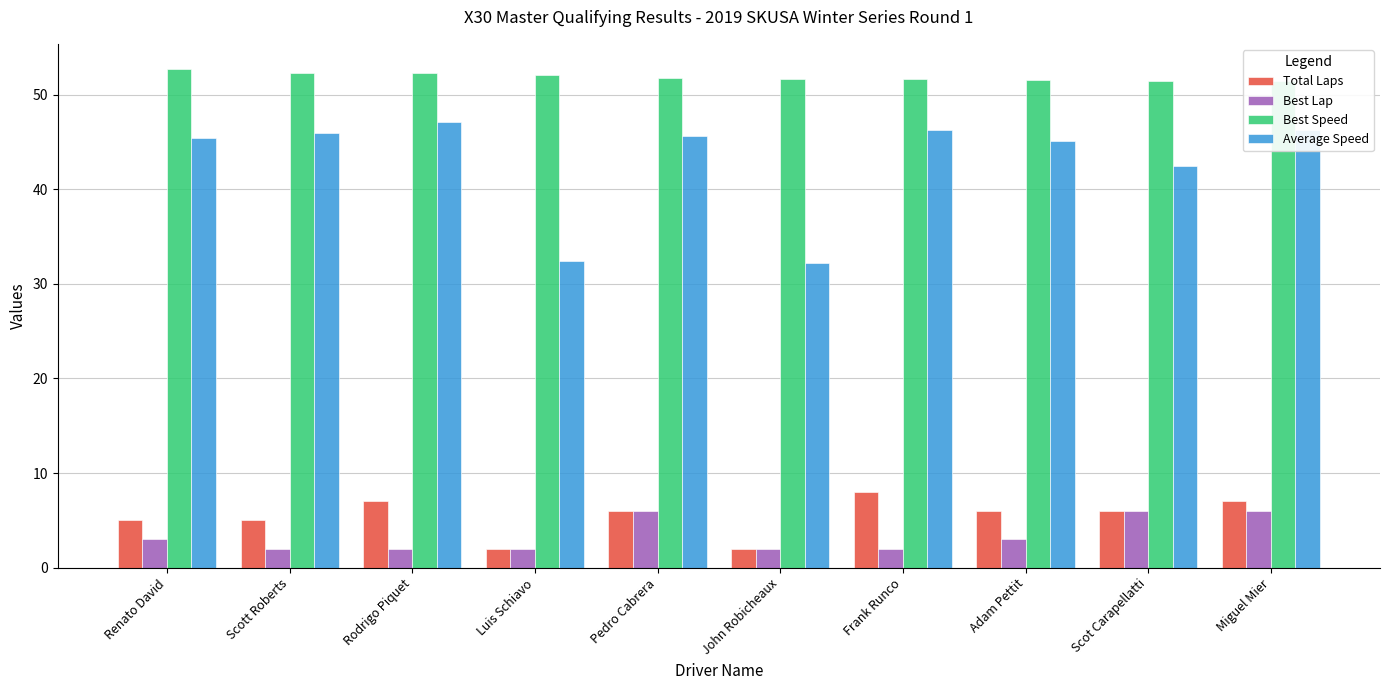

What is the highest value of the Average Speed series?

47.1